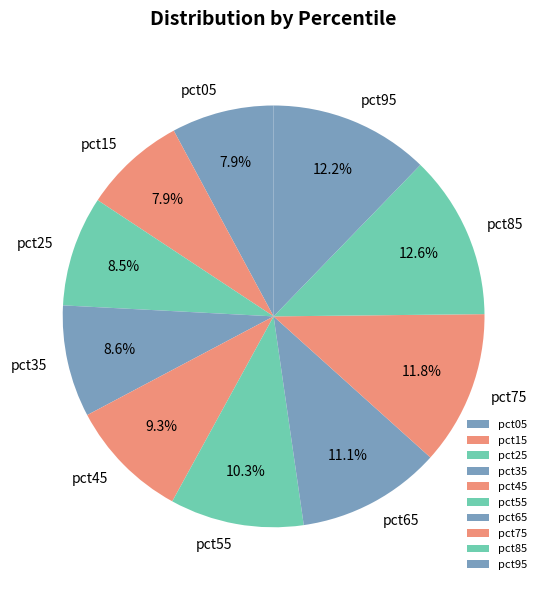

Does pct75 represent more than half of the total?

No